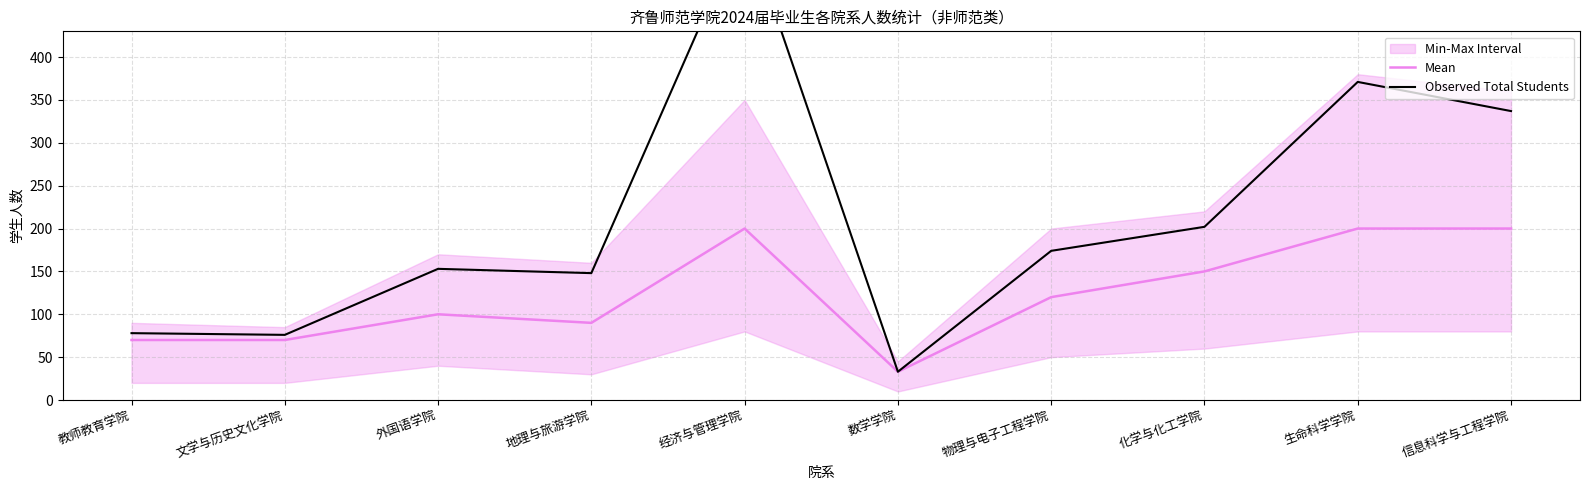

What value does the Observed Total Students series have at 外国语学院?

153